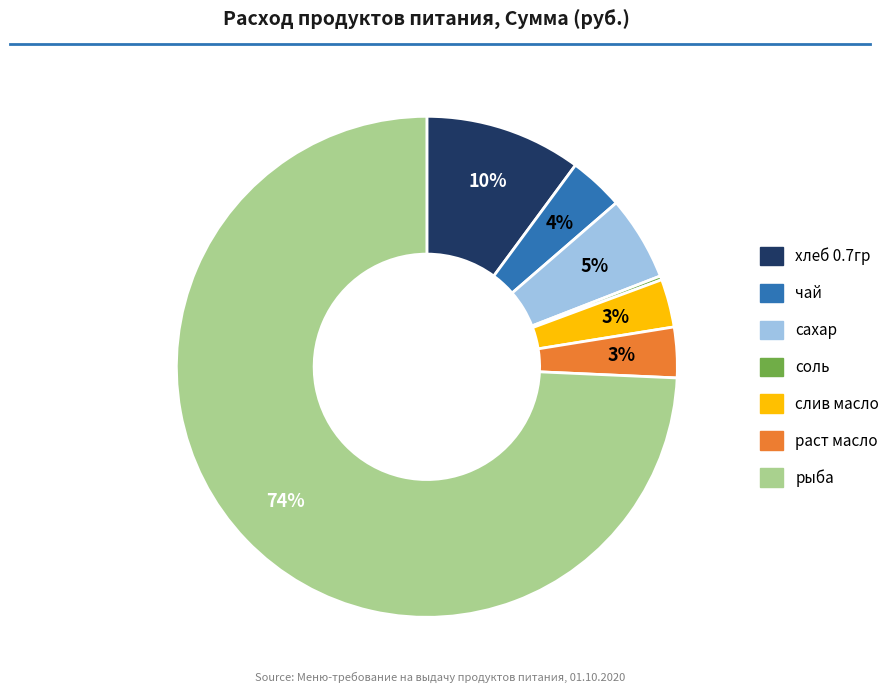

To the nearest percent, what portion does чай represent?

4%